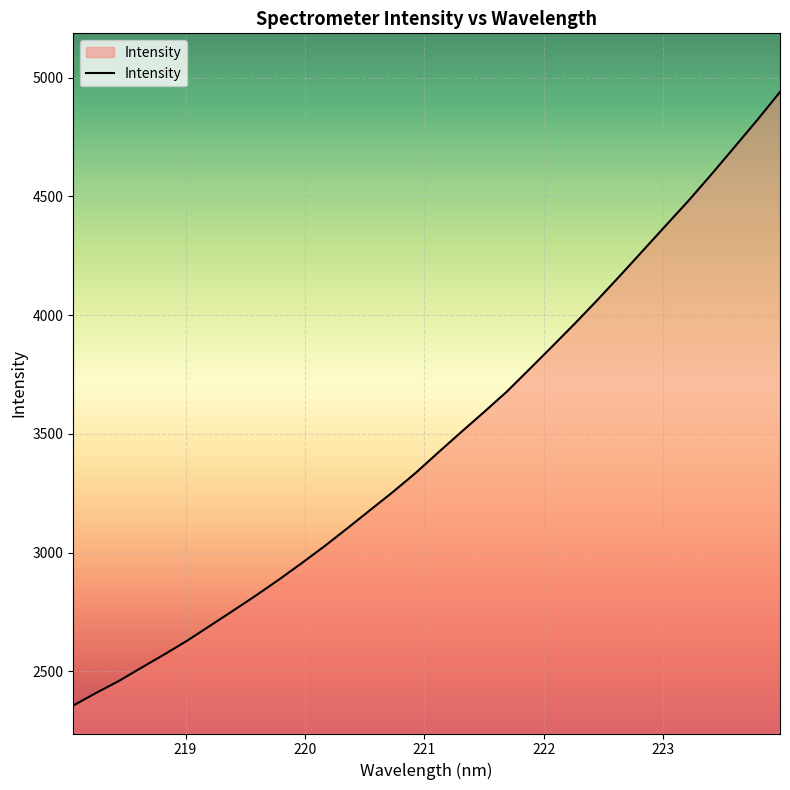

What is the difference between the maximum and minimum values?

2582.8